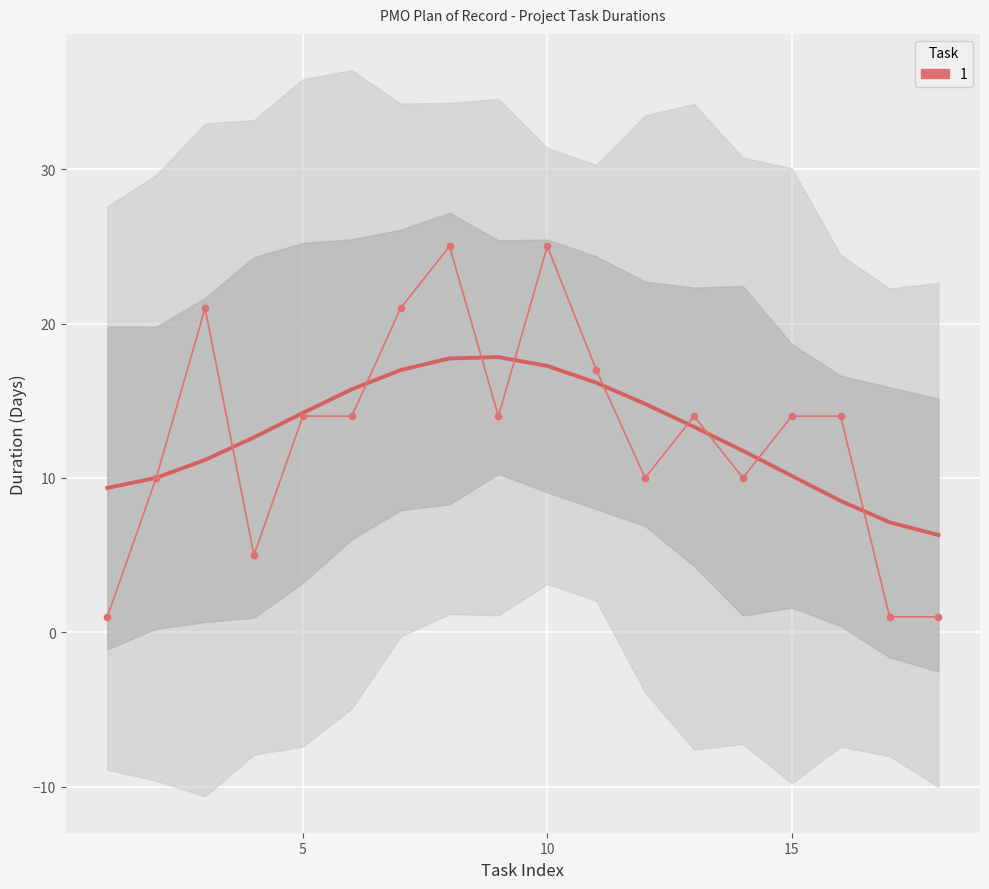

How many lines are shown in the chart?

1